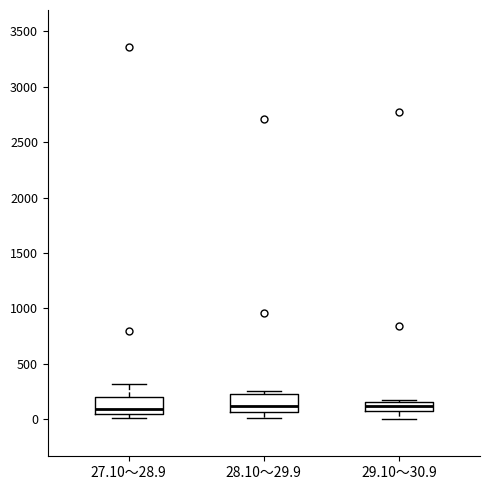

Reading left to right, transcribe this box plot: for each box, give where its median line is, the range the box spans, and where its two whiskers end, as read against the y-axis. The values are not printed on the chart, so give them approximately, as read against the axis.

27.10～28.9: median 100, box 50 to 200, whiskers 0 to 300
28.10～29.9: median 100, box 50 to 200, whiskers 0 to 250
29.10～30.9: median 100 (inside the box), box 100 to 150, whiskers 0 to 150 (just above the box's upper edge)